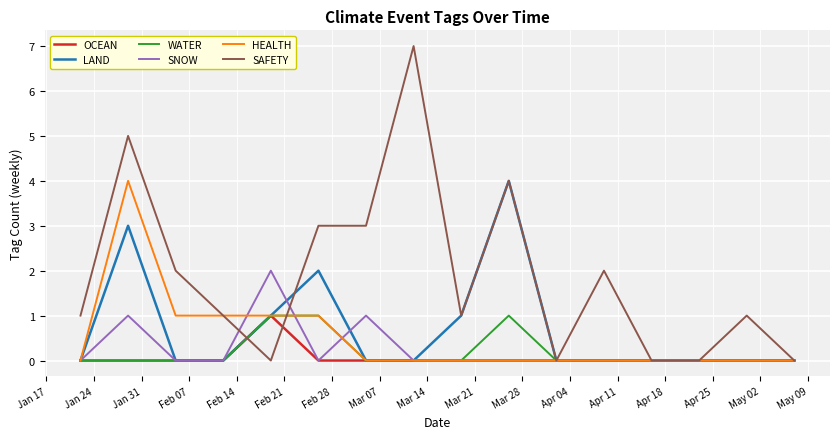

What is the sum of all HEALTH values?

8